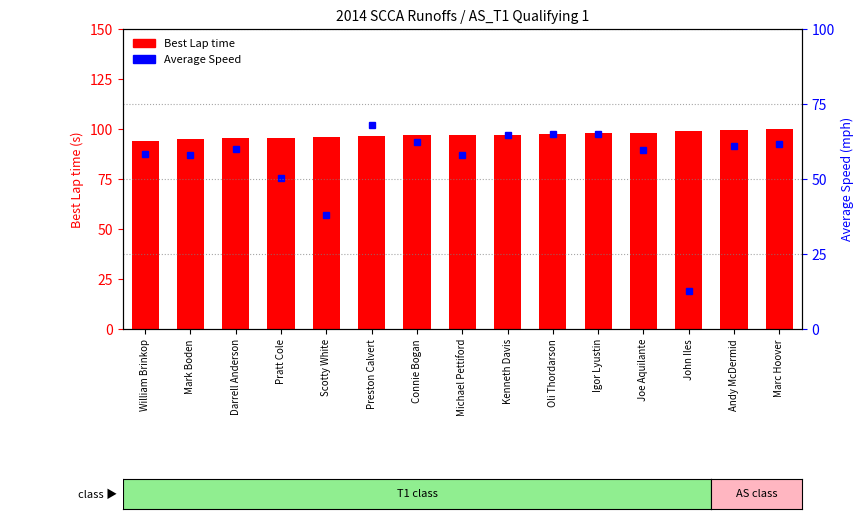

Reading left to right, list all the values displayed in this chart.

Best Lap time: 94.2	94.9	95.3	95.6	95.8	96.3	97.0	97.0	97.2	97.5	98.1	98.2	99.0	99.5	99.9
Average Speed: 58.4	58.0	60.0	50.4	37.9	67.8	62.5	57.9	64.6	64.9	65.1	59.6	12.8	61.1	61.6